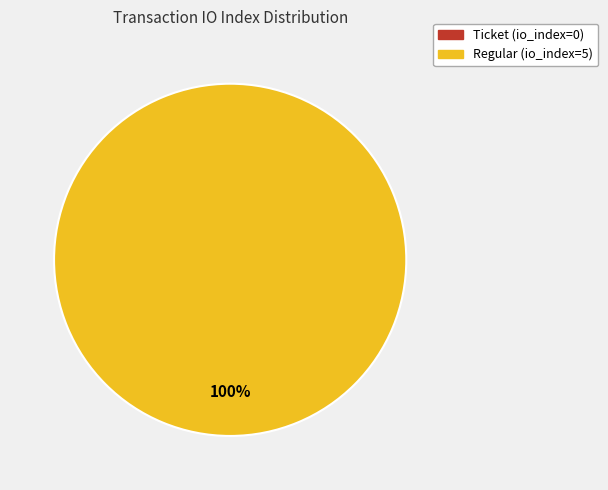

Is it true that Ticket (io_index=0) is 1% of the pie?

False